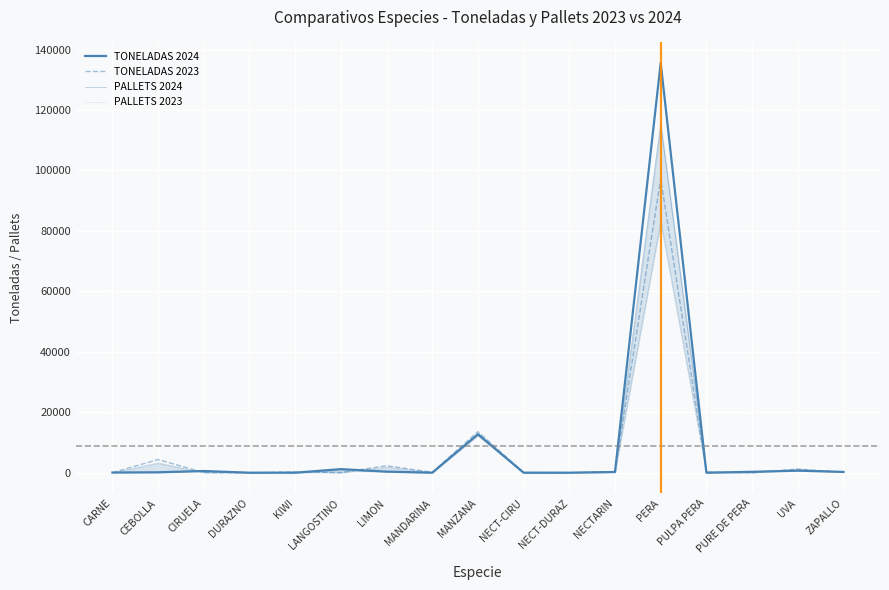

Read the PALLETS 2023 value at NECT-DURAZ, to the nearest 10.

20